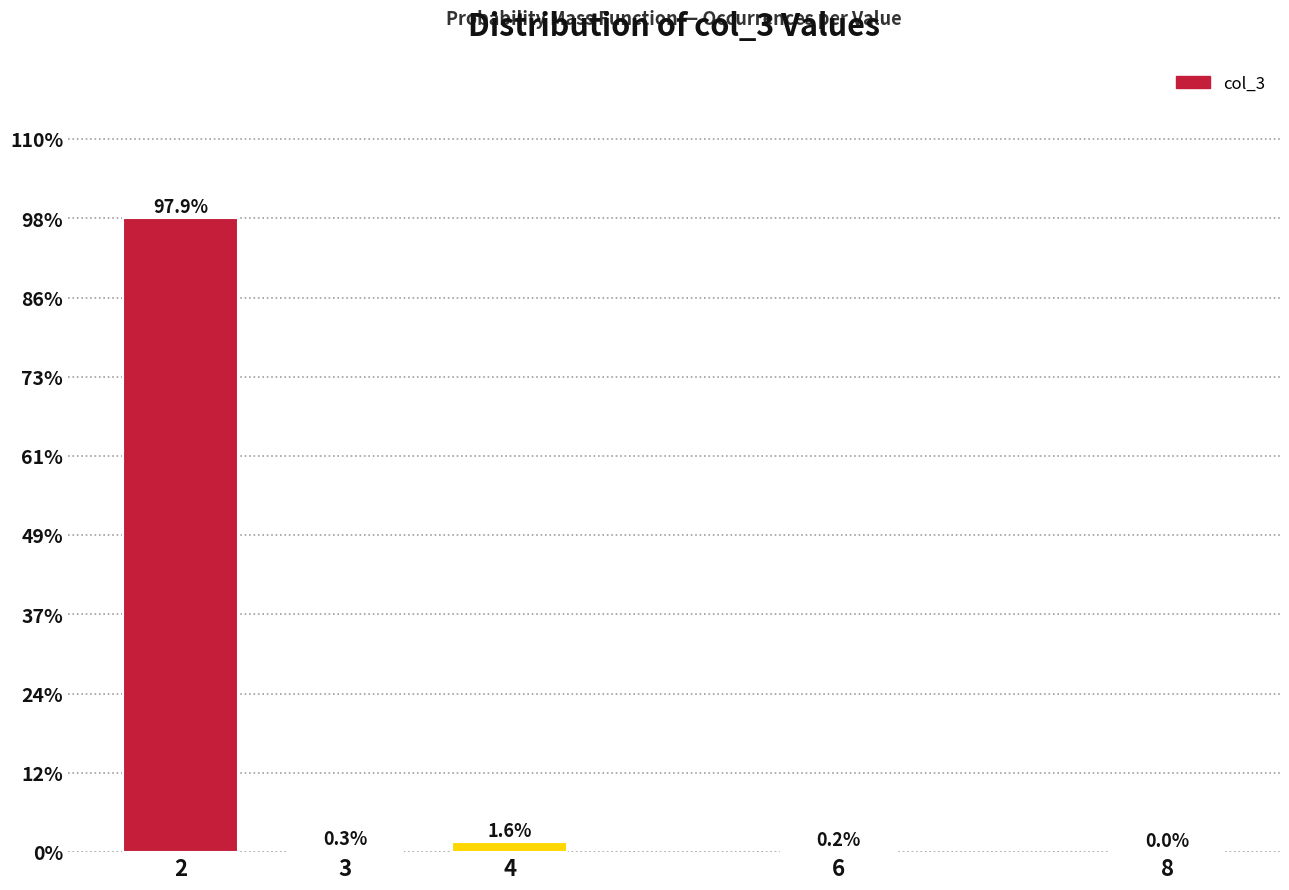

At which label is the value closest to 48?

4